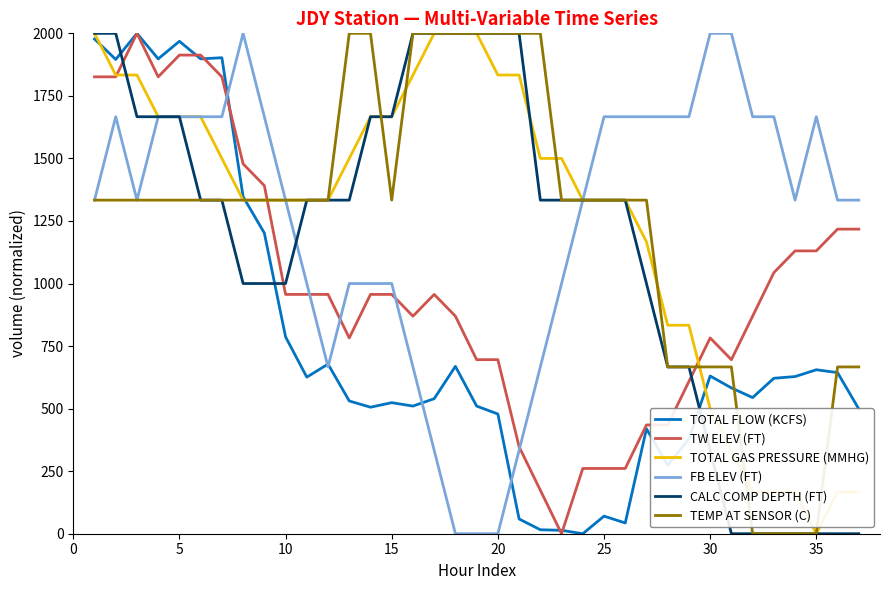

After their last crossing, which series has the higher values: TEMP AT SENSOR (C) or TW ELEV (FT)?

TW ELEV (FT)